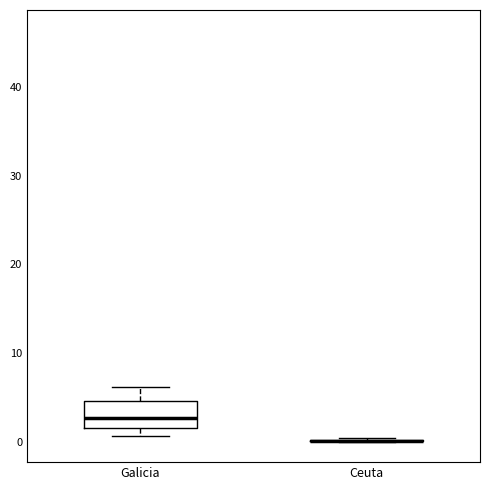

Reading left to right, read every box against the y-axis: the position of its median line, the range the box covers, and the ends of its whiskers. The values are not printed on the chart, so give them approximately, as read against the axis.

Galicia: median 3, box 1 to 5, whiskers 1 (just below the box's lower edge) to 6
Ceuta: box collapsed to a line at 0, whiskers 0 to 0